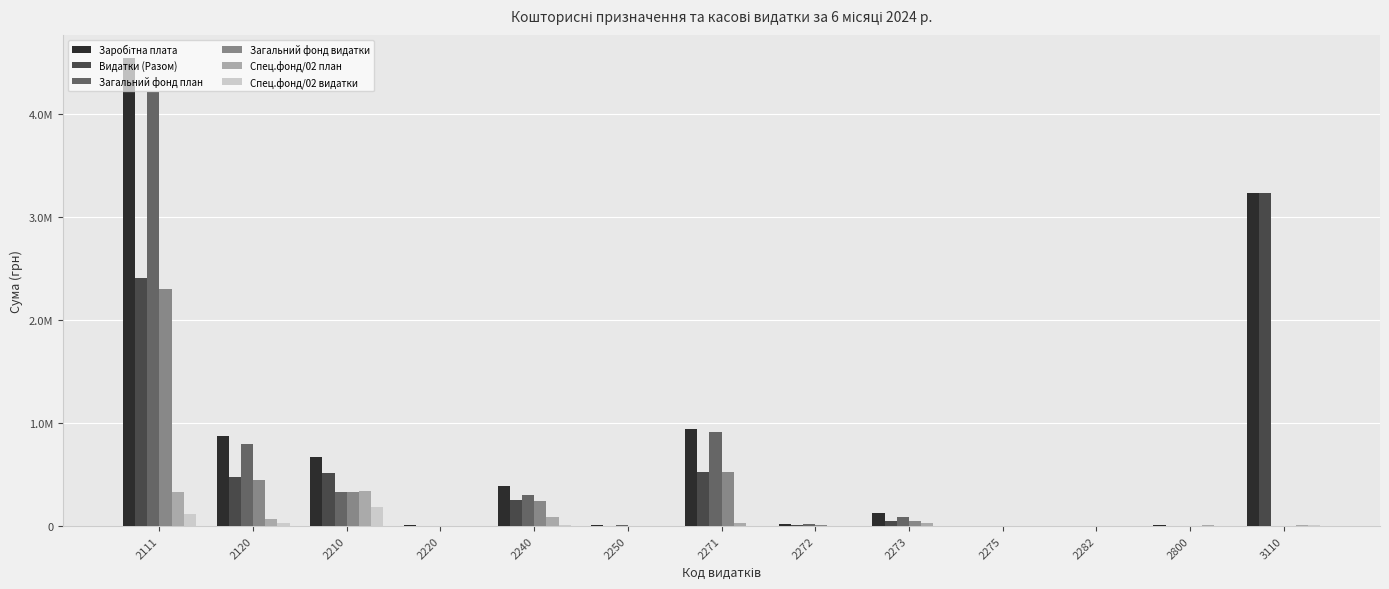

Reading right to left, extract all data points from this chart.

Заробітна плата: 3110=3240664.0	2800=10000.0	2282=5000.0	2275=4700.0	2273=121800.0	2272=18400.0	2271=939400.0	2250=11000.0	2240=393400.0	2220=9000.0	2210=675000.0	2120=872650.0	2111=4545050.0
Видатки (Разом): 3110=3240664.0	2800=3159.8	2282=1040.0	2275=1394.4	2273=47442.2	2272=11414.4	2271=521420.7	2250=3611.8	2240=251094.7	2220=0.0	2210=514271.3	2120=472481.1	2111=2413257.8
Загальний фонд план: 3110=0.0	2800=0.0	2282=3000.0	2275=4700.0	2273=87800.0	2272=16000.0	2271=914400.0	2250=10000.0	2240=305600.0	2220=4000.0	2210=332500.0	2120=800050.0	2111=4215050.0
Загальний фонд видатки: 3110=0.0	2800=0.0	2282=1040.0	2275=1394.4	2273=47442.2	2272=9976.4	2271=521420.7	2250=3611.8	2240=239232.5	2220=0.0	2210=332351.9	2120=446665.7	2111=2300273.3
Спец.фонд/02 план: 3110=13200.0	2800=10000.0	2282=2000.0	2275=0.0	2273=34000.0	2272=2400.0	2271=25000.0	2250=1000.0	2240=87800.0	2220=5000.0	2210=342500.0	2120=72600.0	2111=330000.0
Спец.фонд/02 видатки: 3110=13200.0	2800=3159.8	2282=0.0	2275=0.0	2273=0.0	2272=1438.0	2271=0.0	2250=0.0	2240=11862.2	2220=0.0	2210=181919.4	2120=25815.4	2111=112984.5